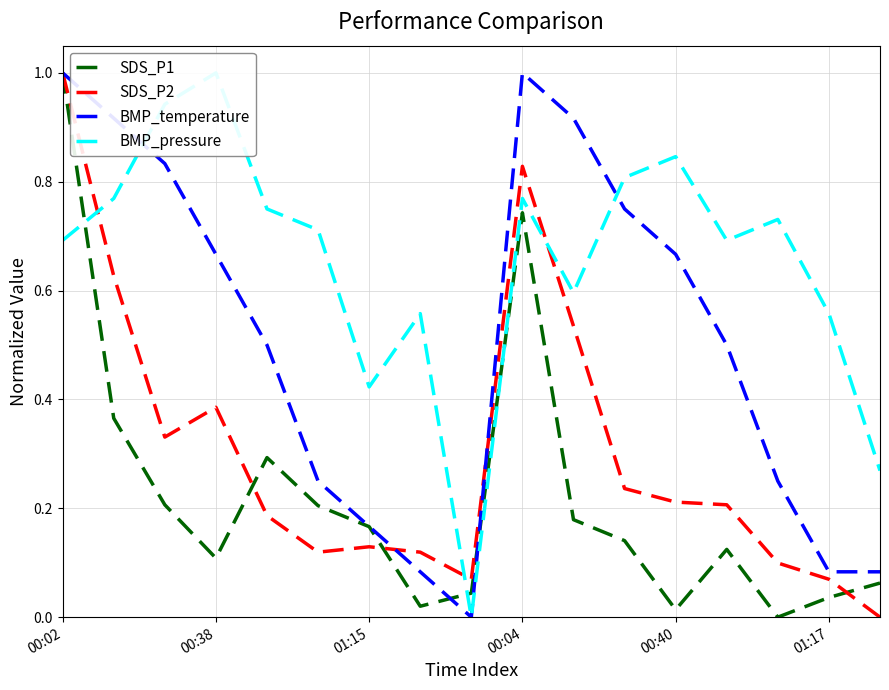

Is the value of BMP_temperature at 00:40 greater than the value of SDS_P2 at 00:04?

No